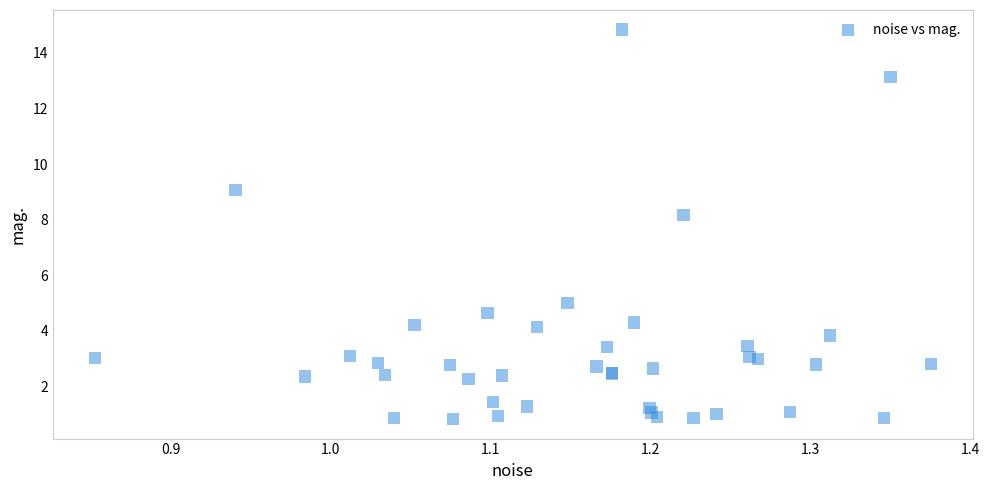

What Y value in the scatter plot is closest to 7?

8.2